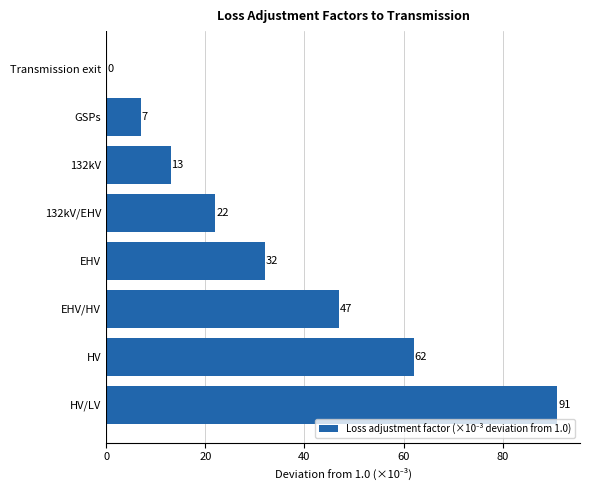

The value at EHV is 32. True or false?

True